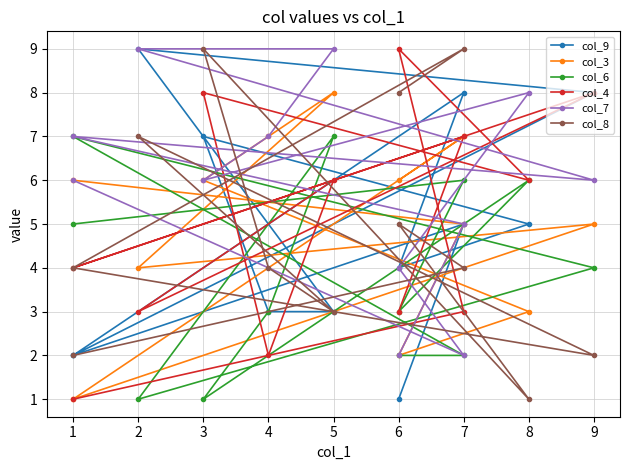

What is the sum of all col_9 values?

57